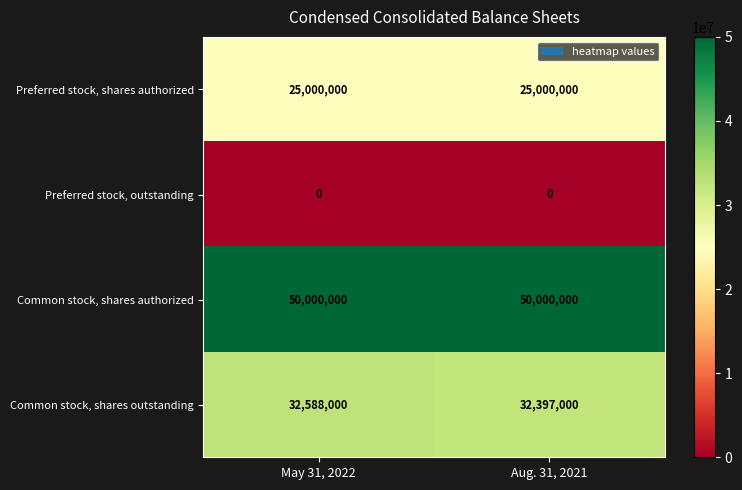

Which series has the widest spread of values?

Common stock, shares outstanding